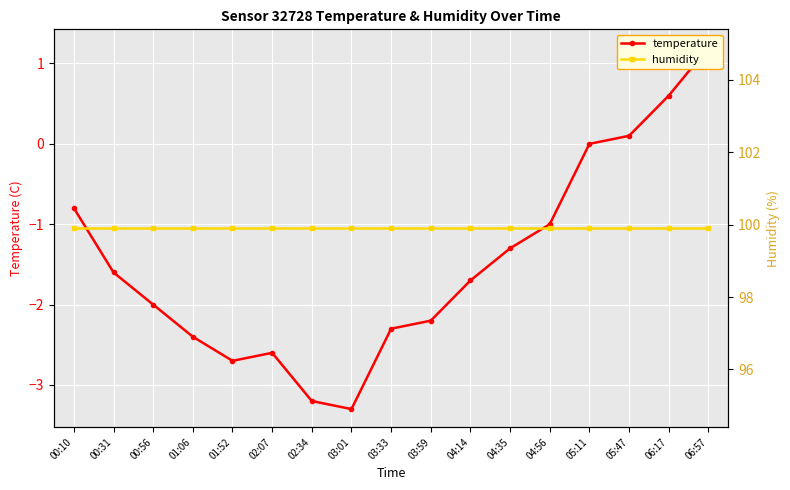

Where is the first local maximum for temperature?

02:07